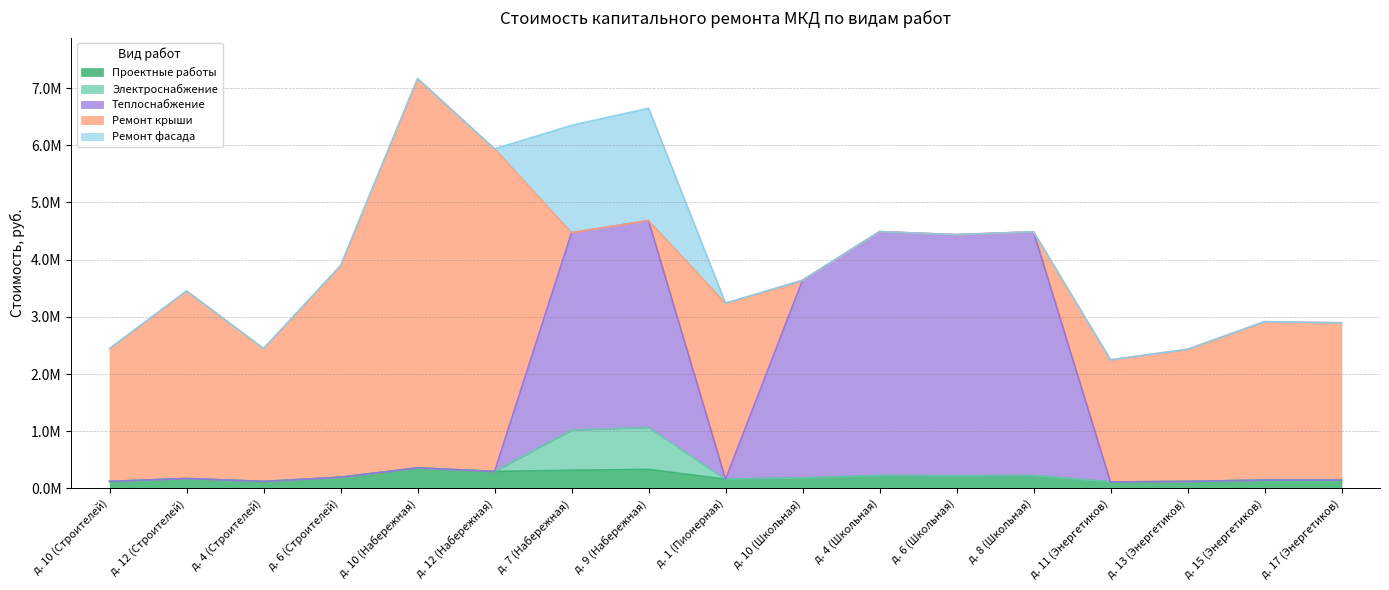

Which series changed the most between д. 10 (Набережная) and д. 7 (Набережная)?

Ремонт крыши